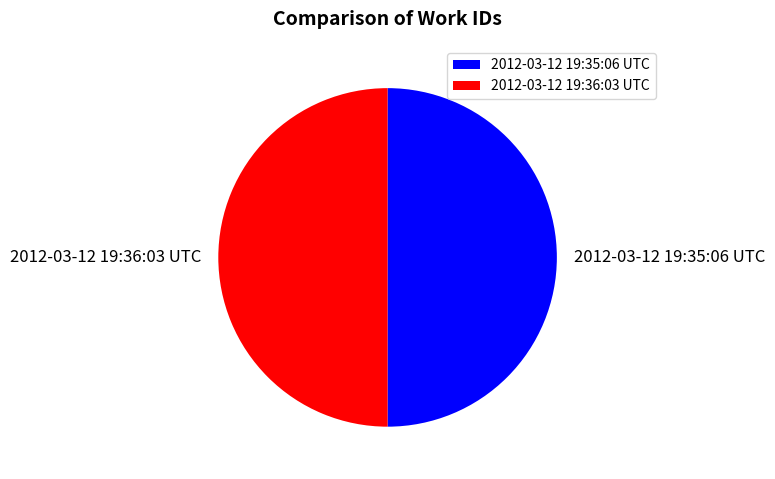

What is the ratio of the value at 2012-03-12 19:36:03 UTC to the value at 2012-03-12 19:35:06 UTC?

1.0